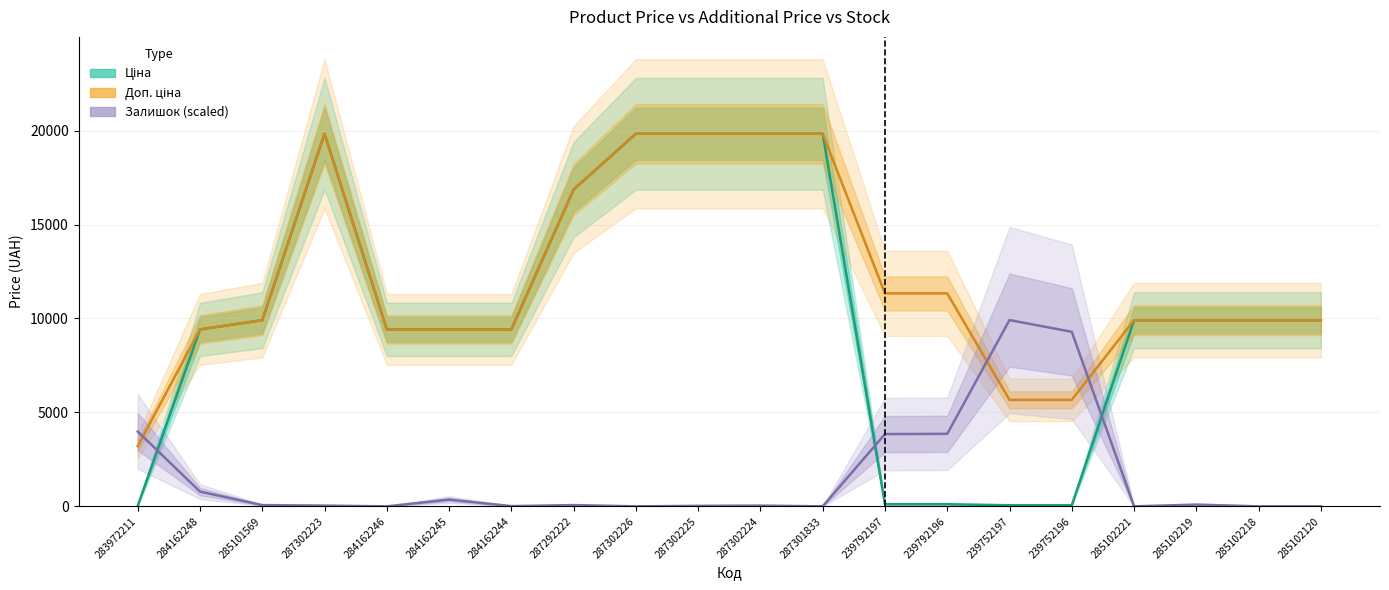

True or false: Доп. ціна and Ціна cross at least once.

False